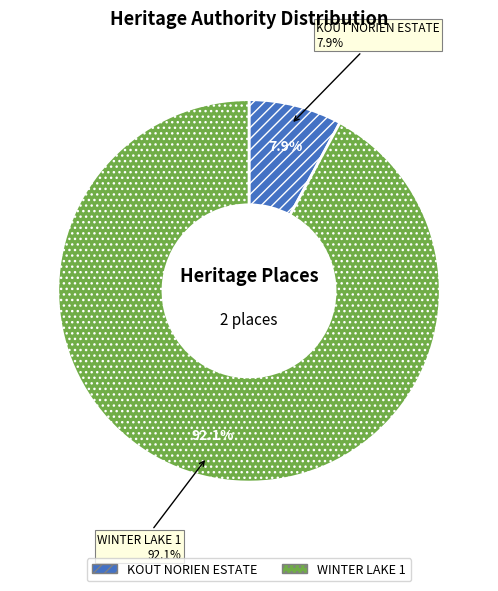

How many slices are in this pie chart?

2